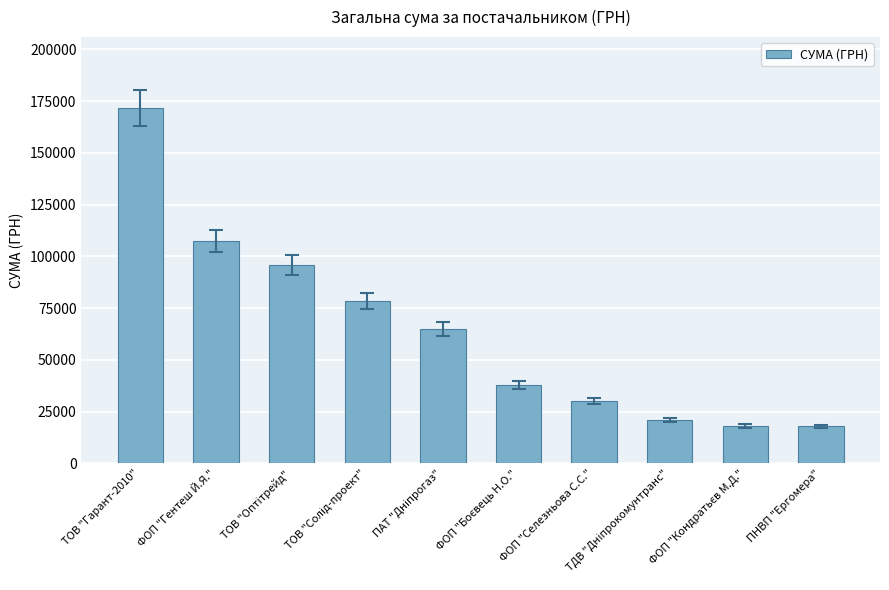

What is the difference between the maximum and minimum values?

153835.0